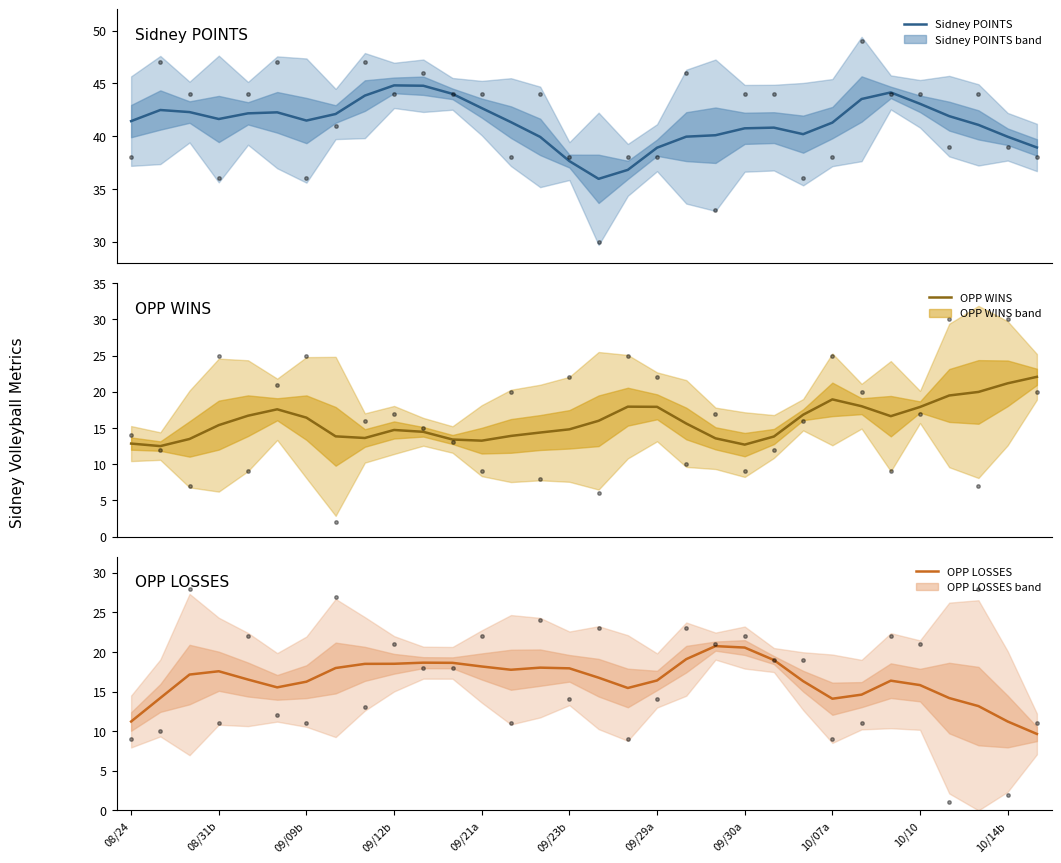

True or false: OPP WINS and Sidney POINTS intersect in this chart.

False